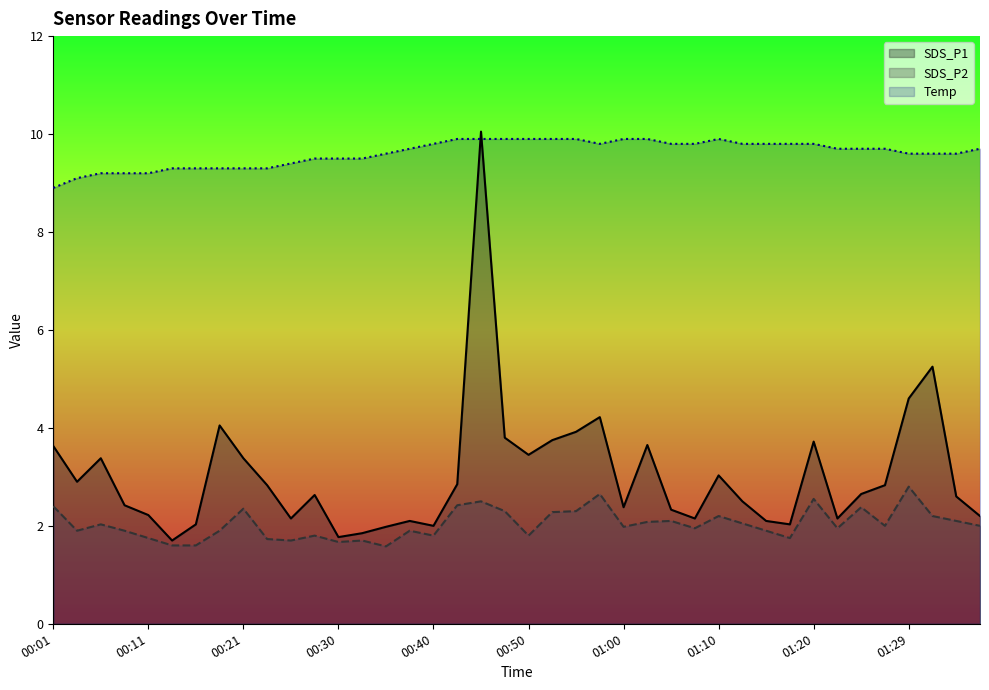

Which series has the widest spread of values?

SDS_P1